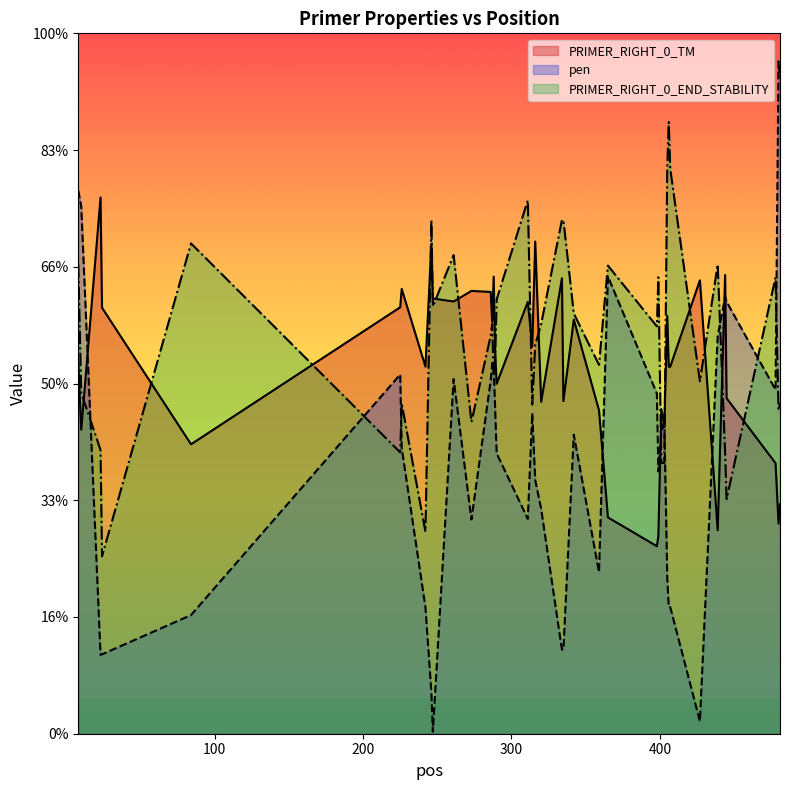

Is the value of PRIMER_RIGHT_0_END_STABILITY at 8 greater than the value of pen at 342?

Yes